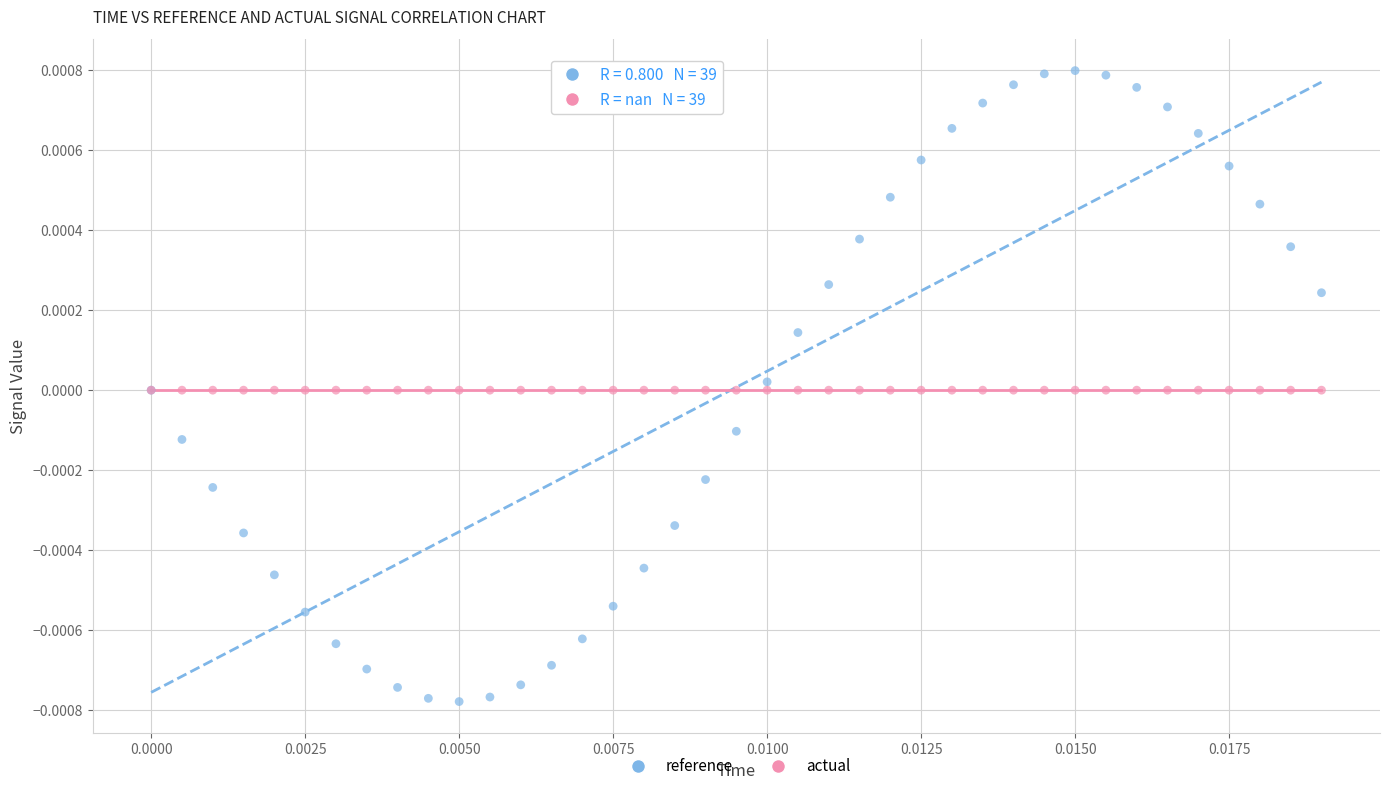

Which series contains the lowest Y value?

reference